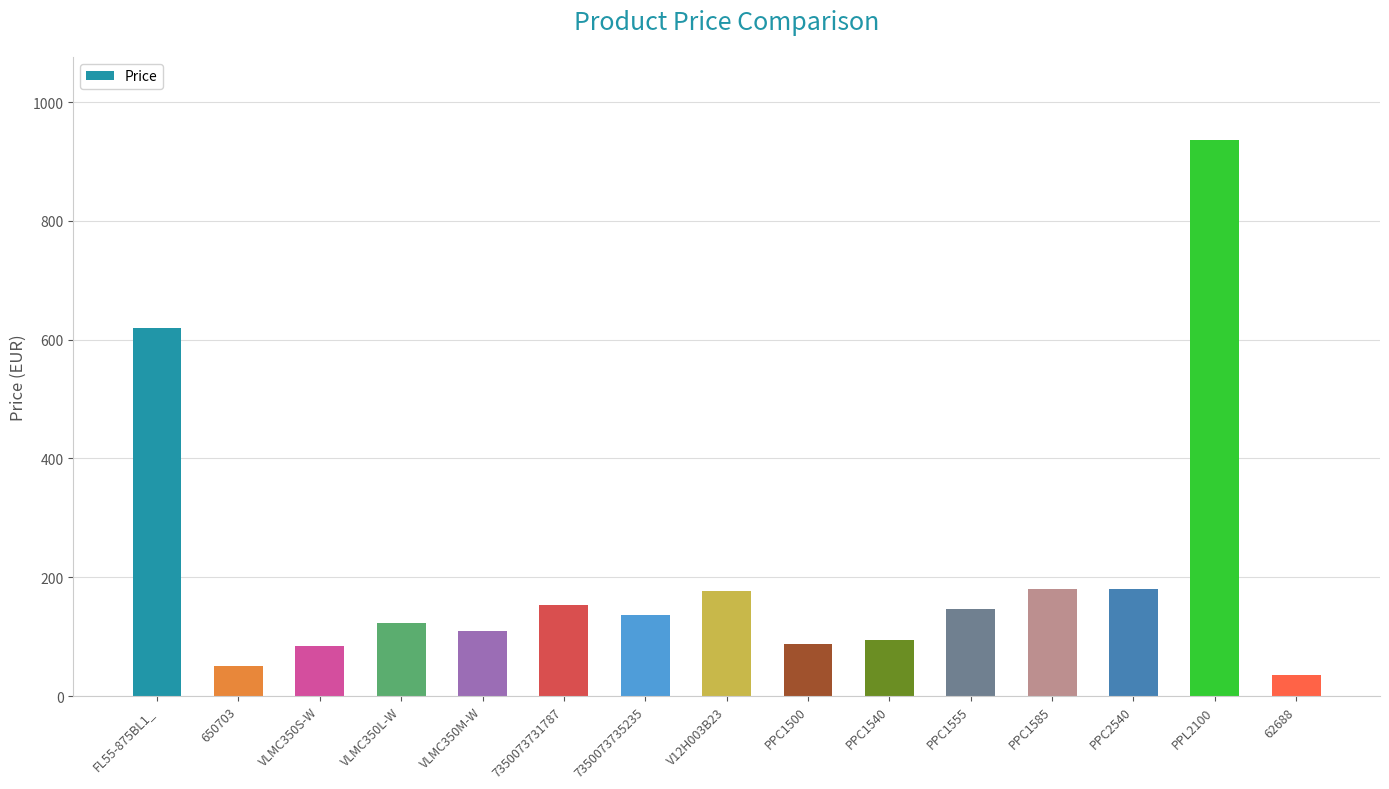

How many data points are above 137?

8